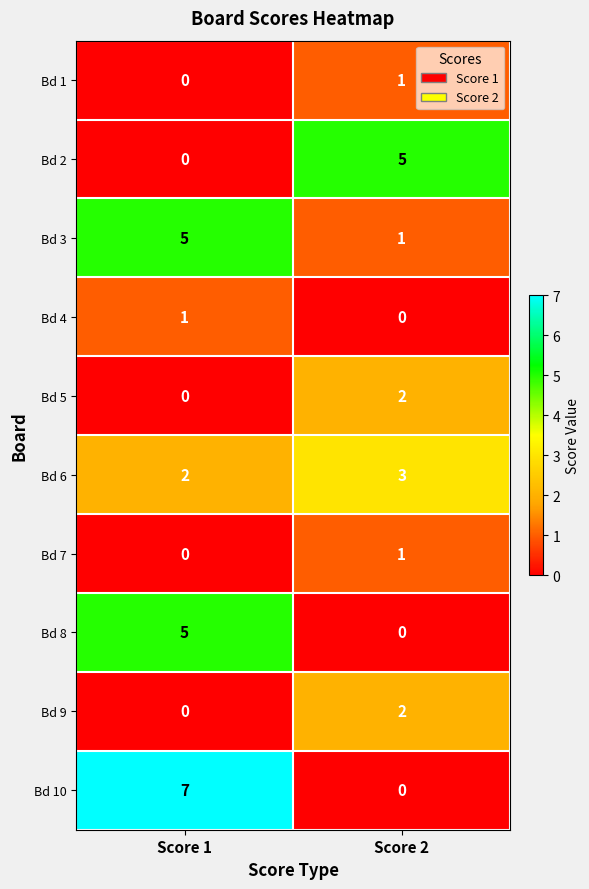

What is the difference between the Bd 10 values at Score 1 and Score 2?

7